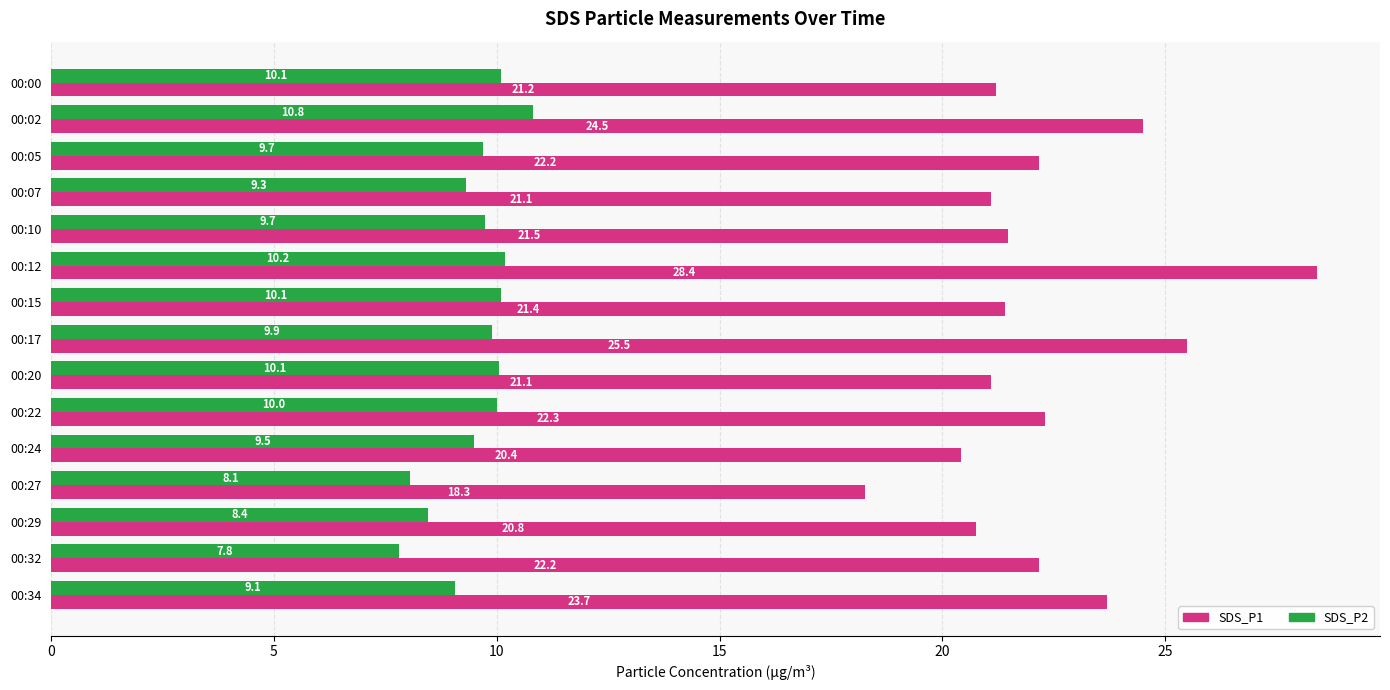

What is the difference between the maximum and minimum values in the SDS_P2 series?

3.0